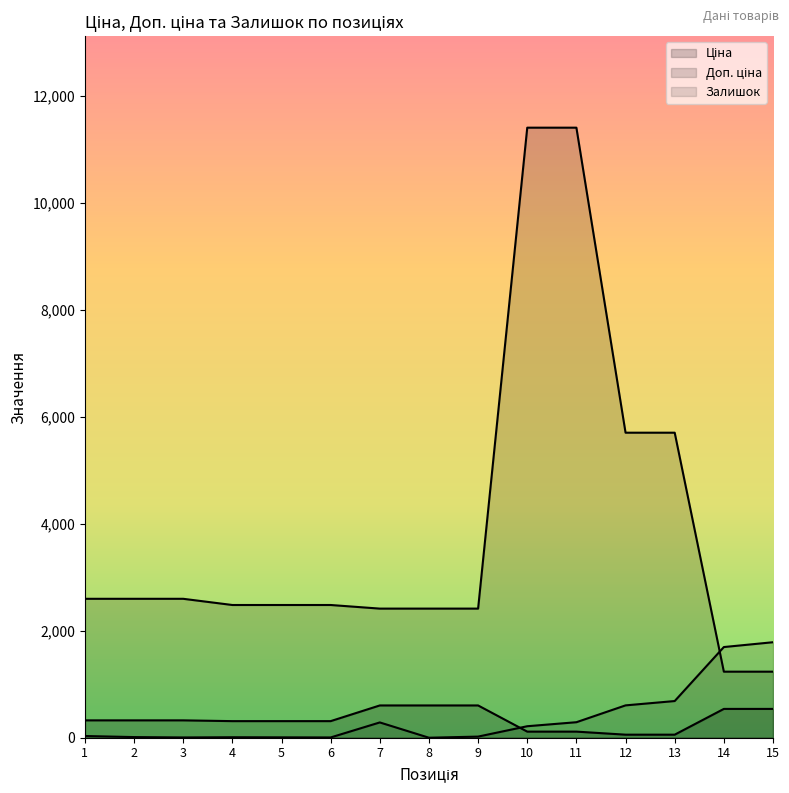

What is the value of the Ціна point at the 9th from the left?

603.7